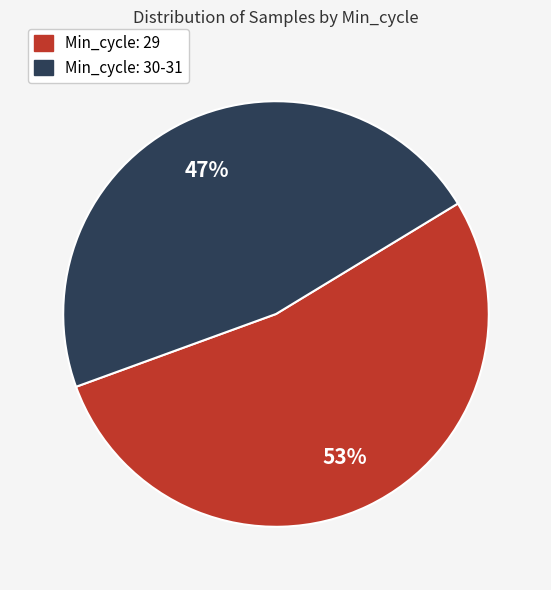

To the nearest percent, what is the difference between the largest and smallest slice percentages?

6%